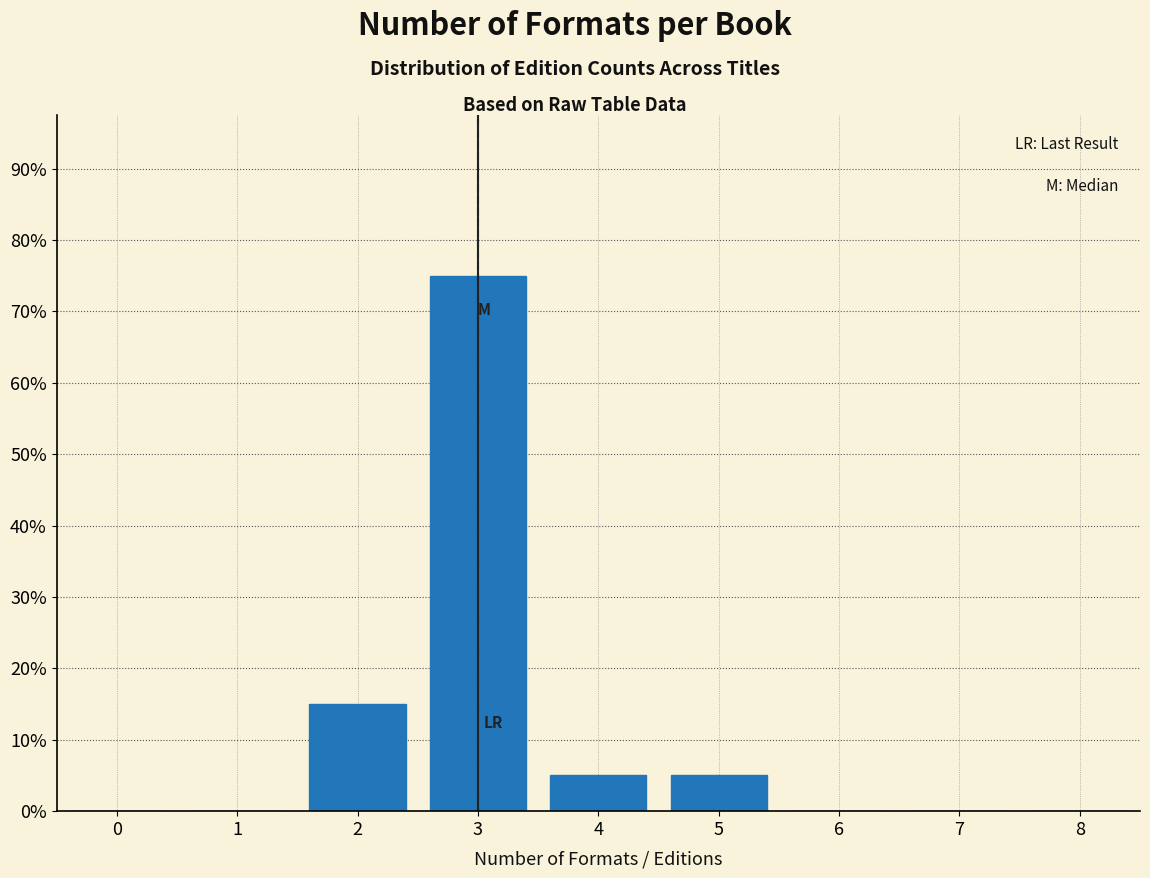

Are the bars horizontal?

No